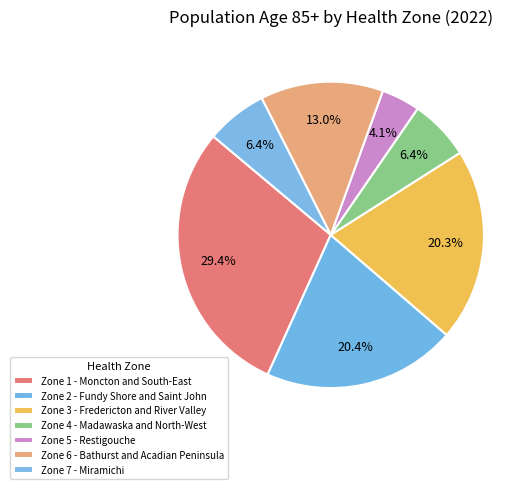

Which slice is the largest?

Zone 1 - Moncton and South-East